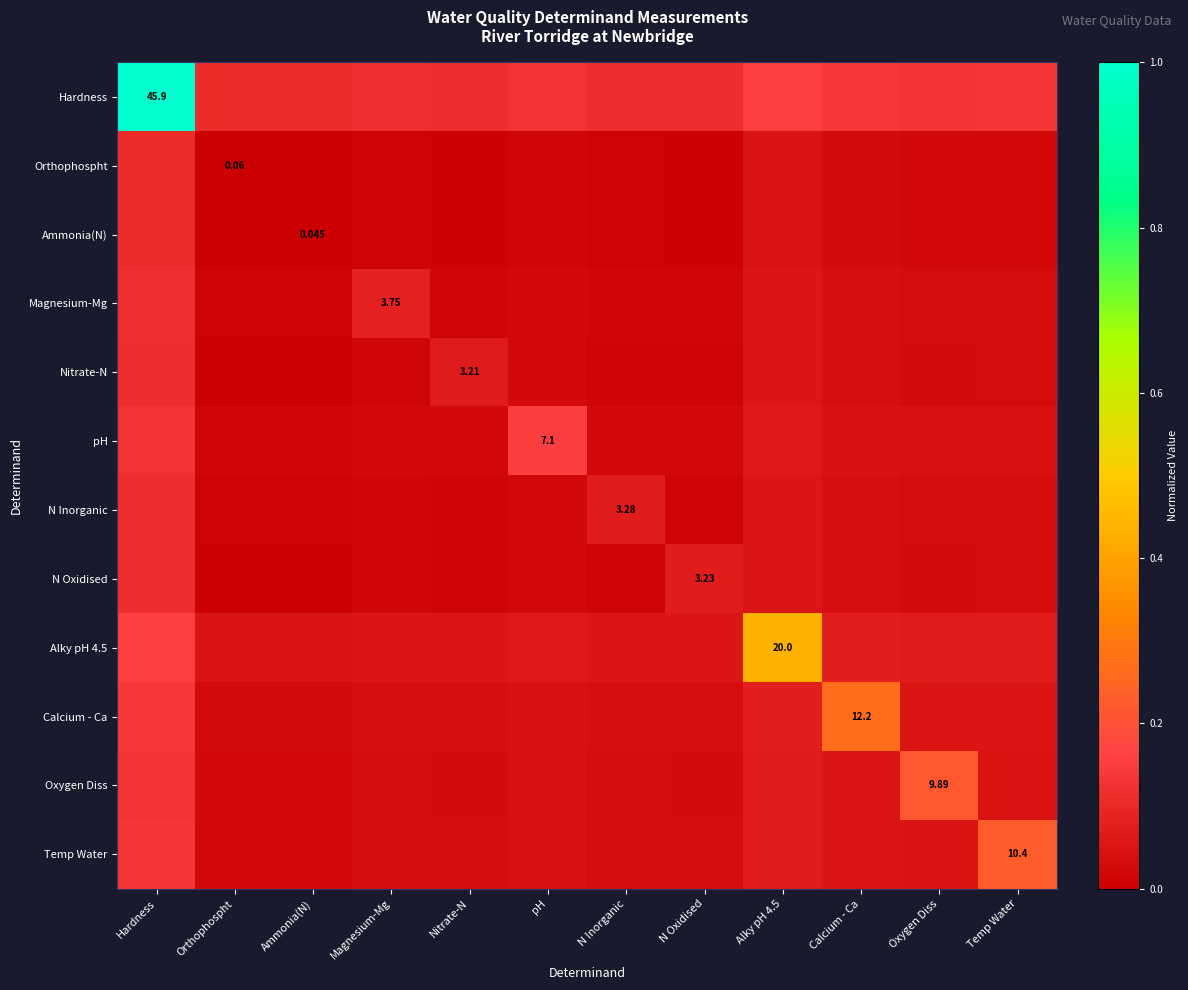

List the series in order of their peak value, highest first.

Hardness, Alky pH 4.5, Calcium - Ca, Temp Water, Oxygen Diss, pH, Magnesium-Mg, N Inorganic, N Oxidised, Nitrate-N, Orthophospht, Ammonia(N)